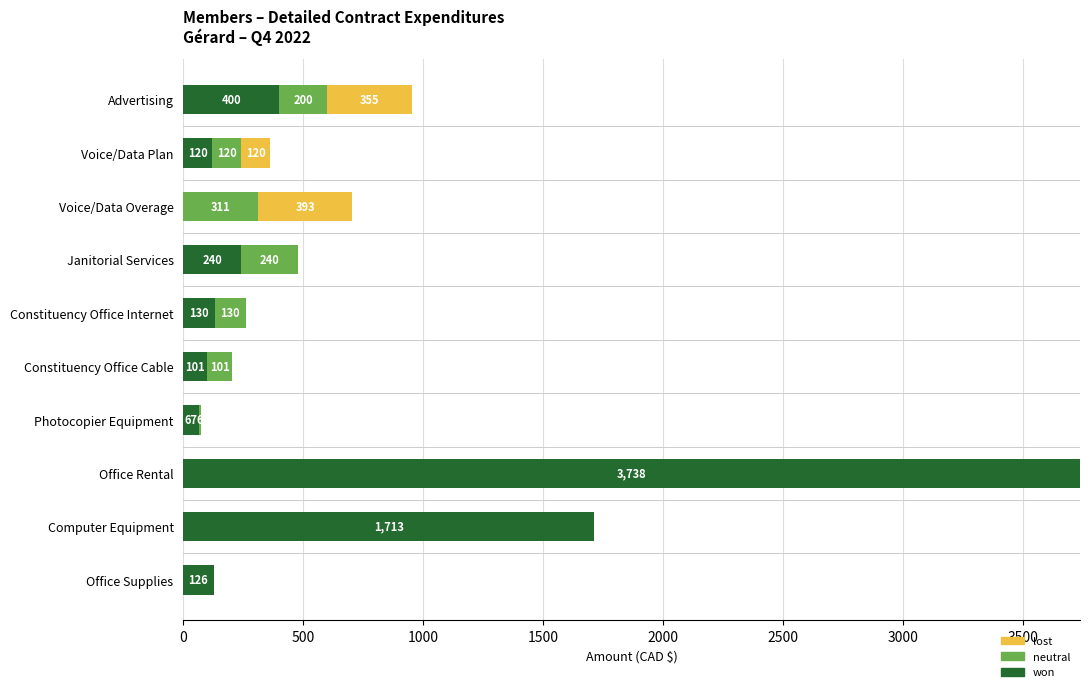

Count the number of data series in this chart.

3